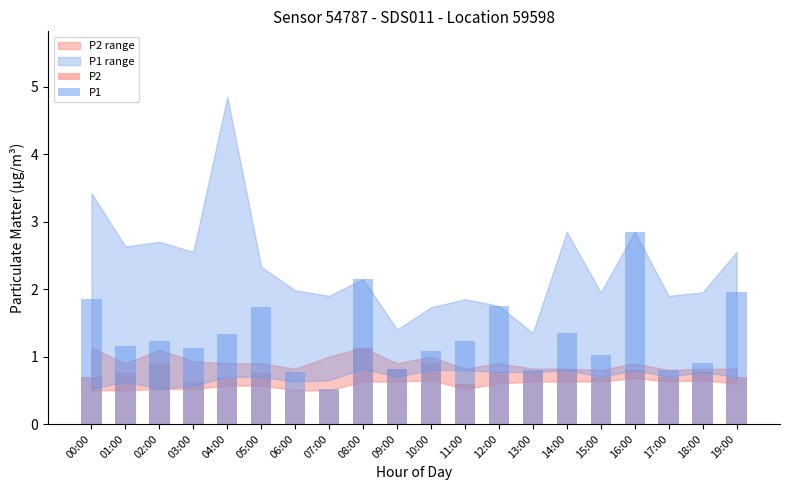

Between 09:00 and 17:00, which series saw the biggest shift?

P2